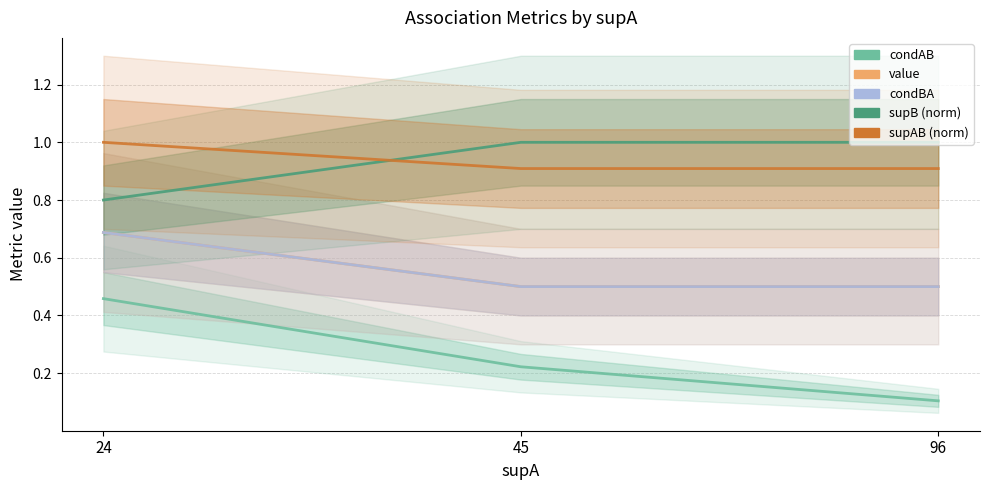

How many lines are shown in the chart?

5